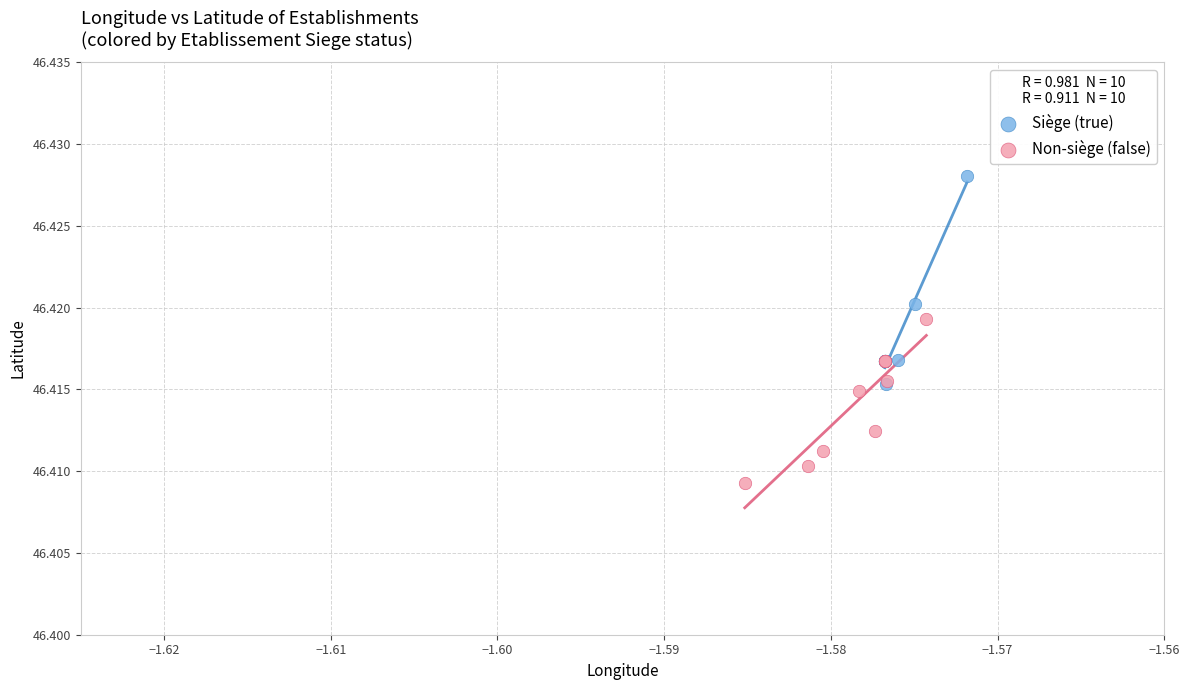

Which series contains the highest Y value?

Siège (true)